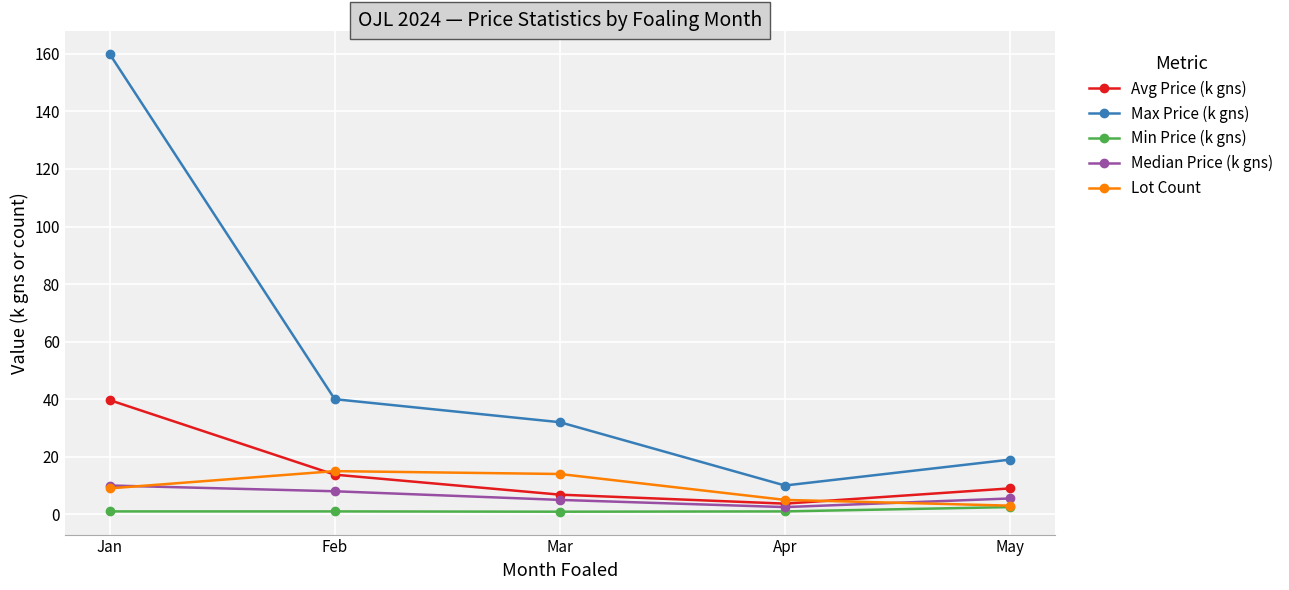

True or false: Max Price (k gns) and Lot Count cross at least once.

False